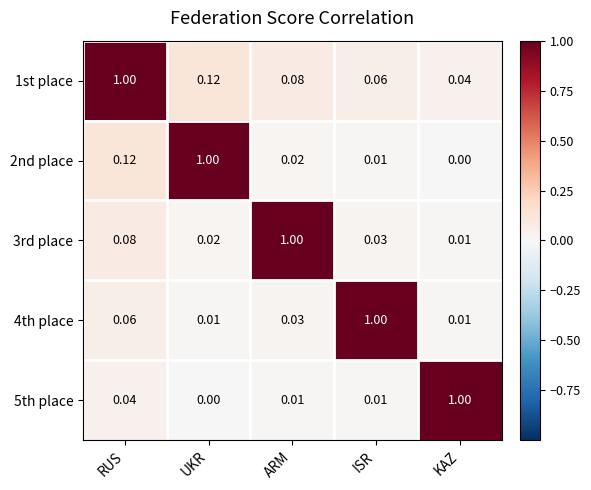

At which label does 2nd place reach its peak?

UKR